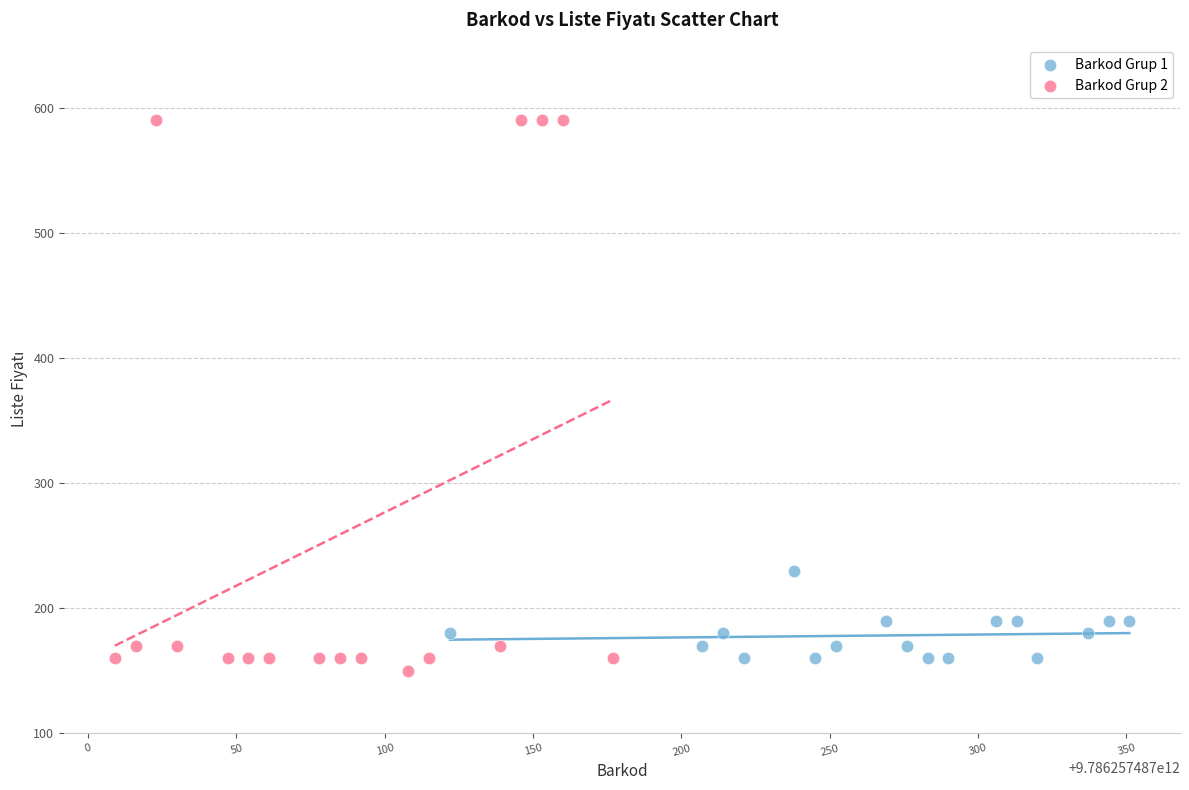

Which series reaches the maximum Y coordinate?

Barkod Grup 2